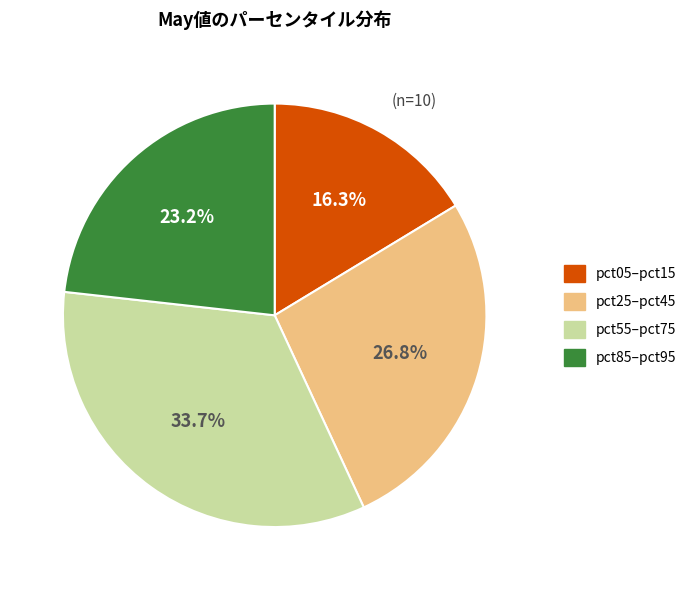

Is there a majority slice in this chart?

No